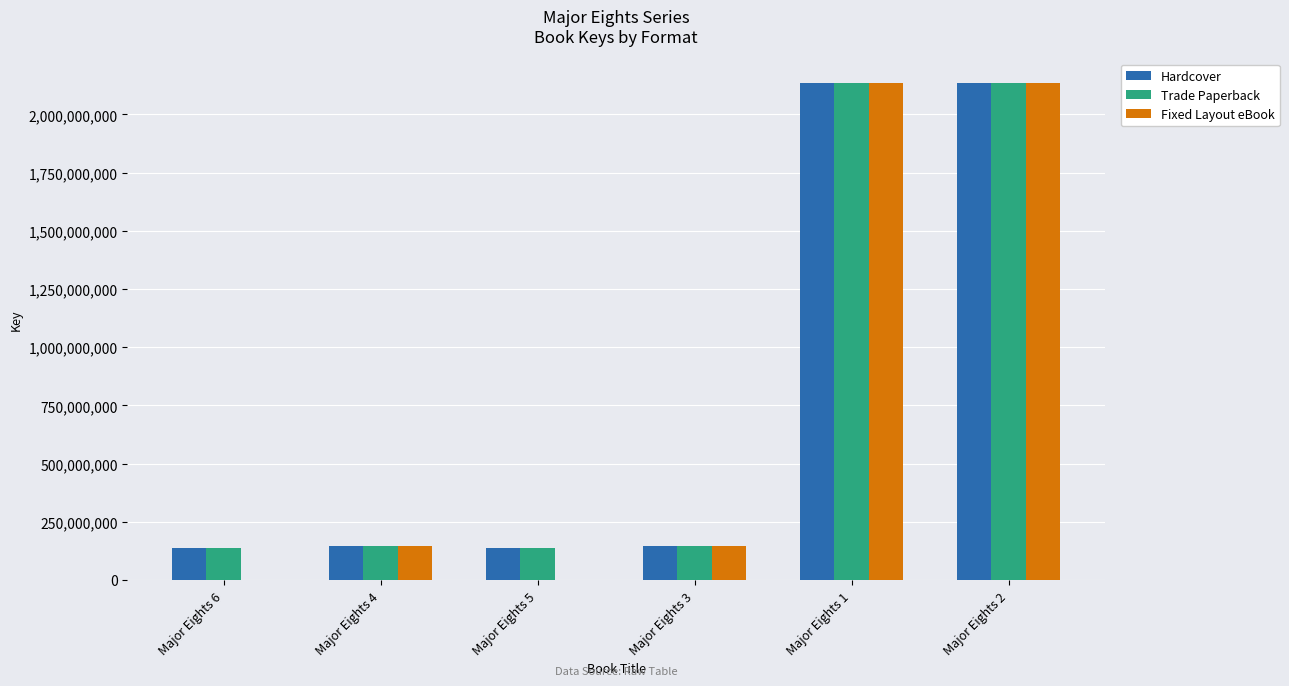

Does the chart contain stacked bars?

No